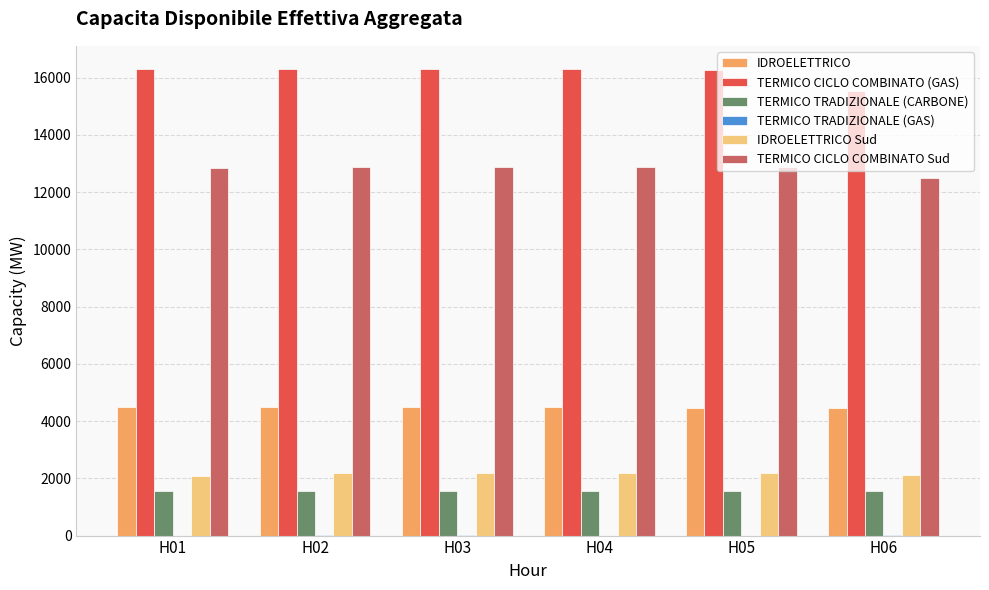

True or false: IDROELETTRICO has a value of 4481.0 at H03.

True